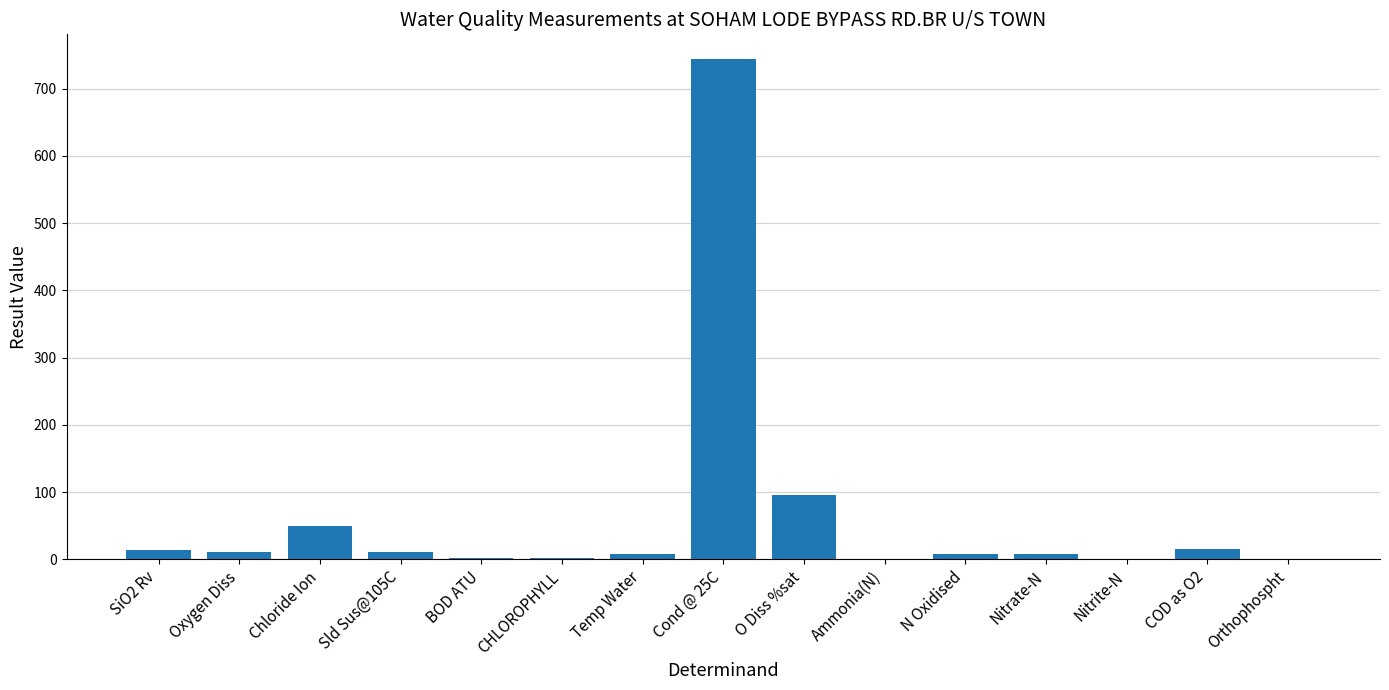

What is the sum of the values at SiO2 Rv and BOD ATU?

15.0